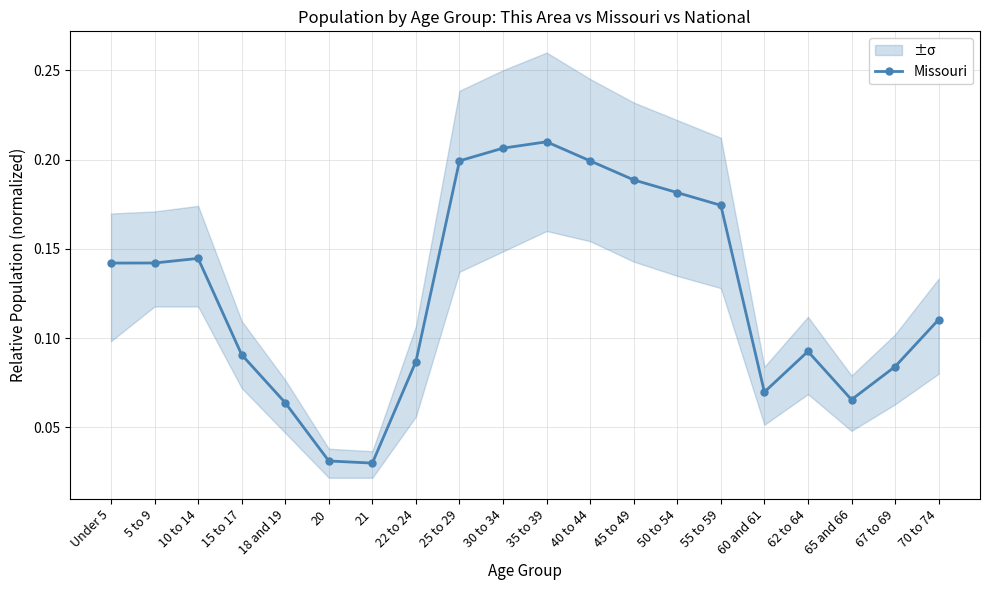

What is the difference between the maximum and minimum values?

0.2